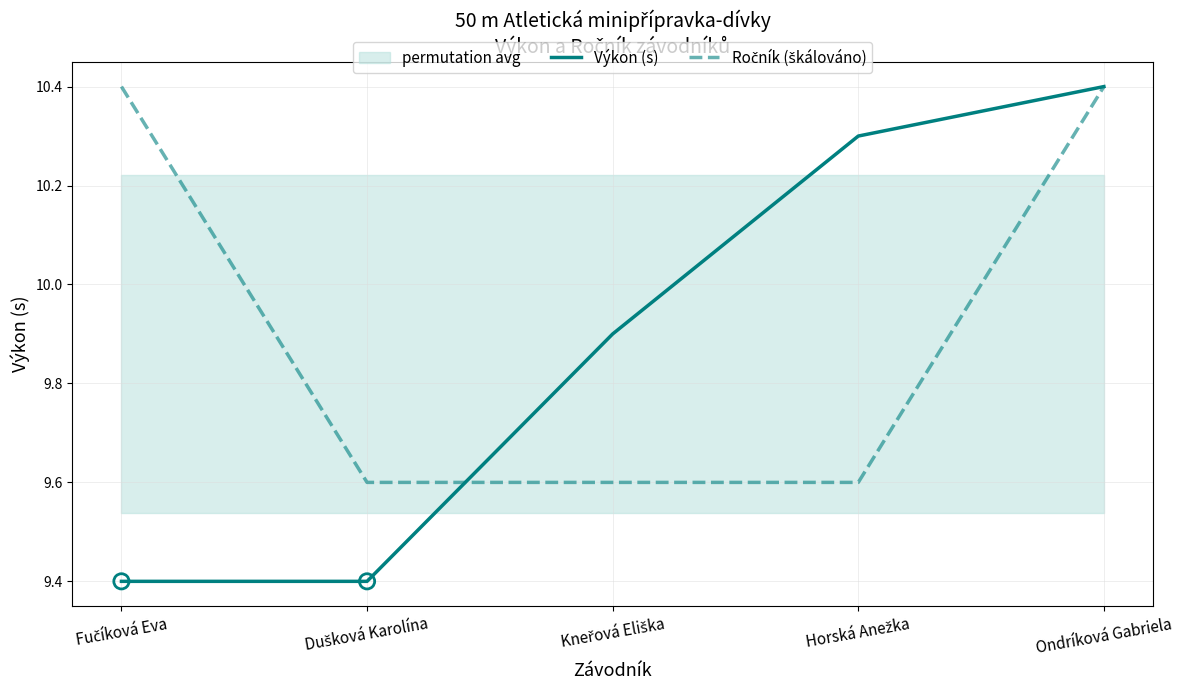

At how many categories does at least one series exceed 10?

3